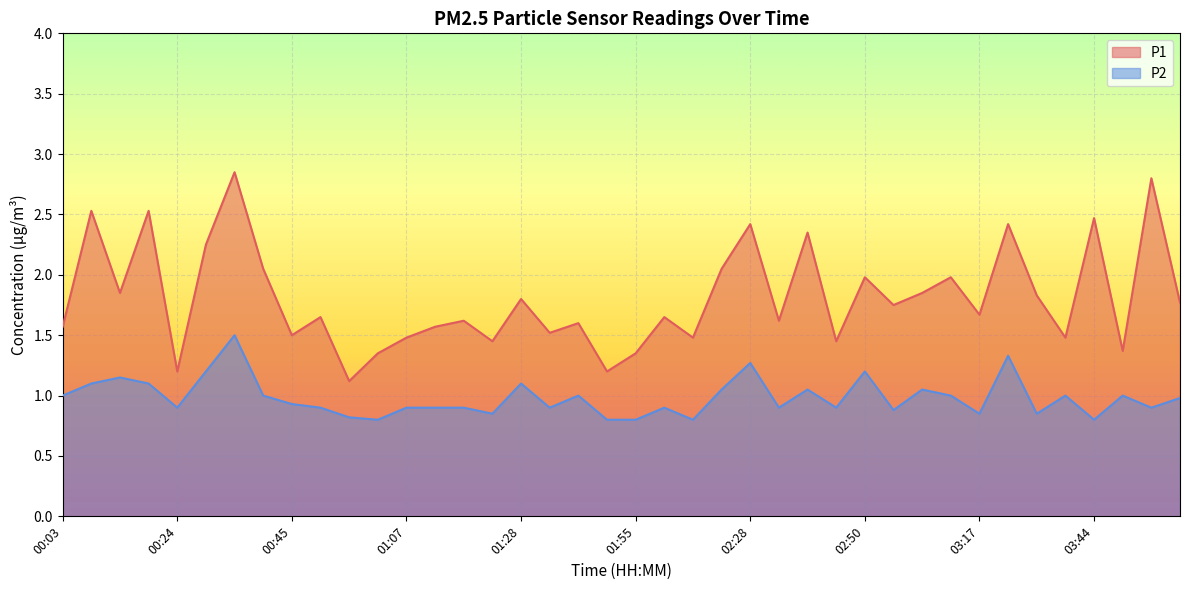

What is the approximate value of P2 at 03:33?

1.0